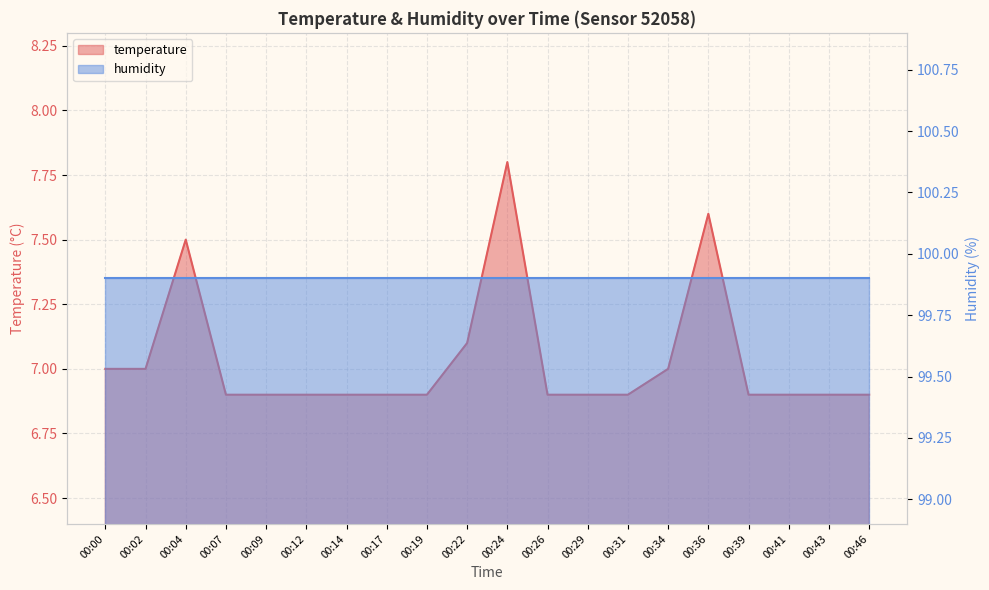

The chart shows a value of 6.9 at 00:07. True or false?

True